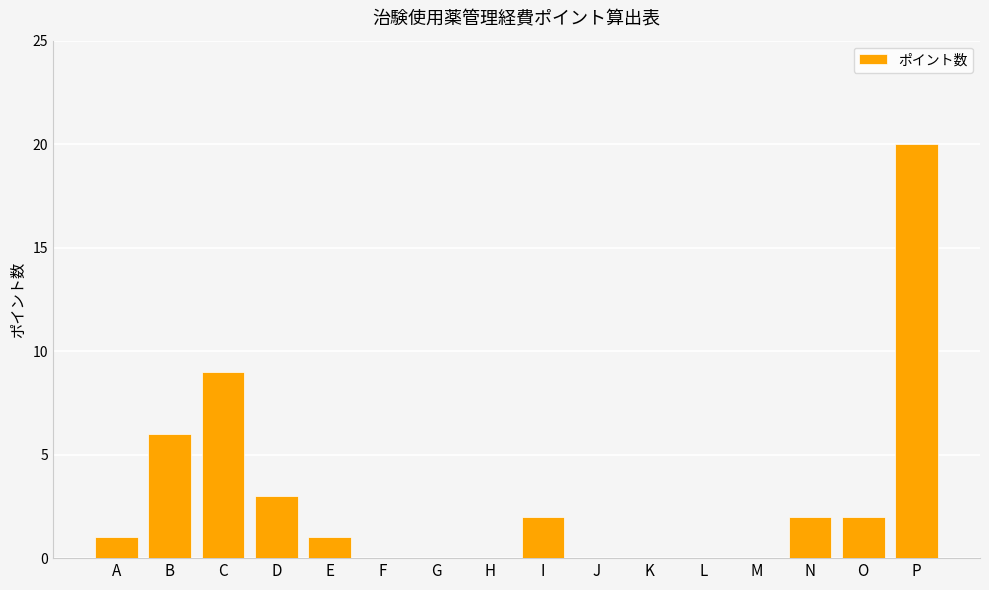

The value at I is 1. True or false?

False